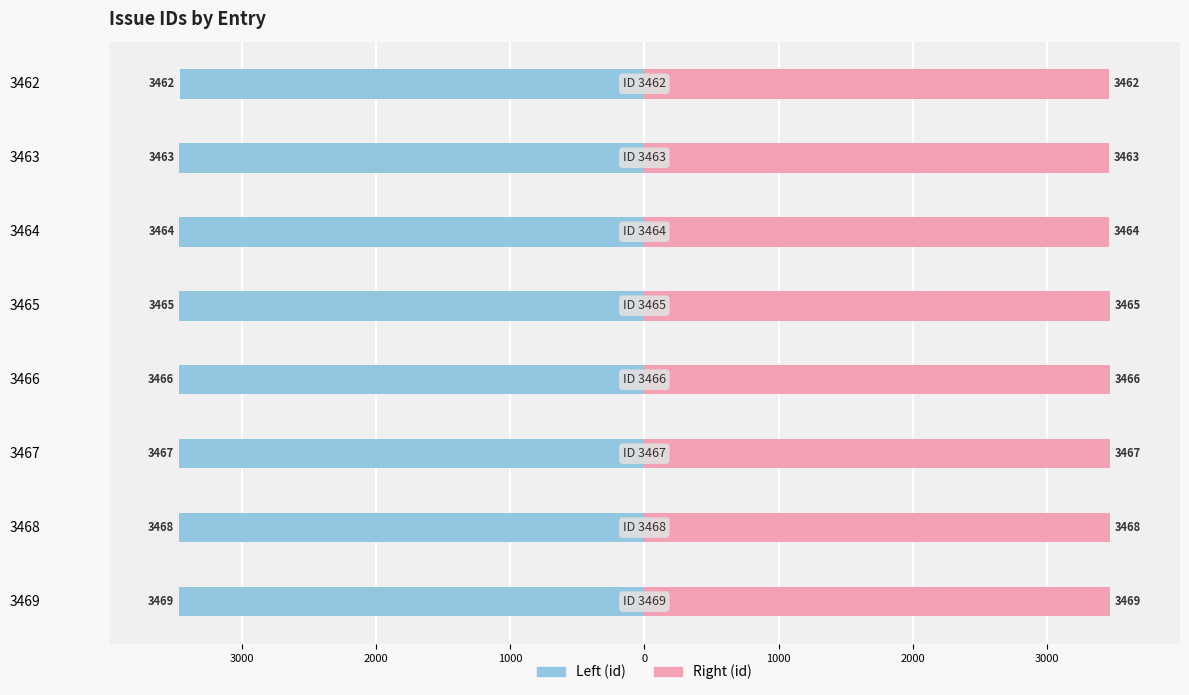

Which series has the largest total across all categories?

Right (id)